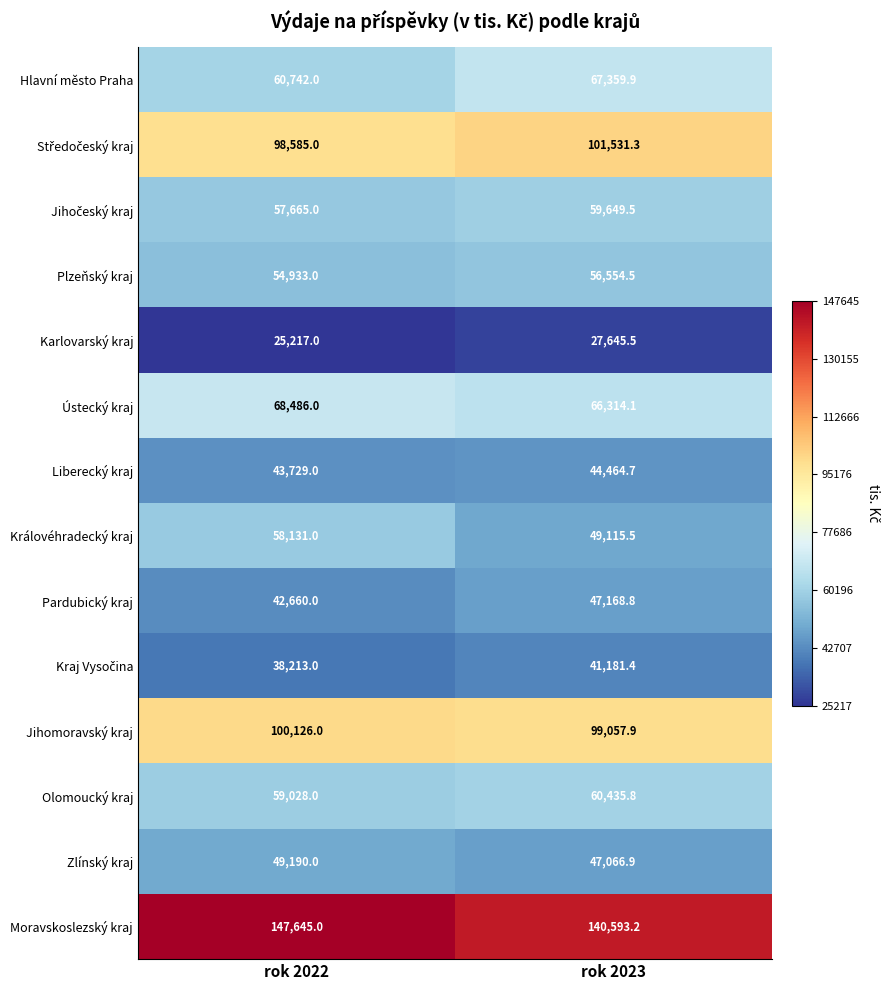

Count the number of data series in this chart.

14